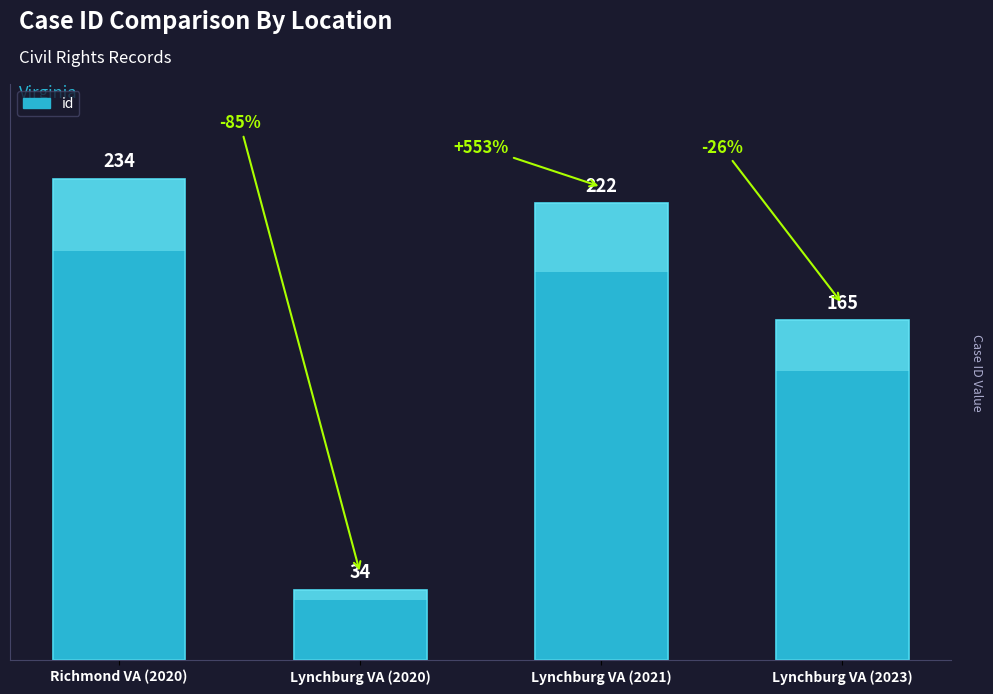

What is the sum of the values at Lynchburg VA (2021) and Lynchburg VA (2020)?

256